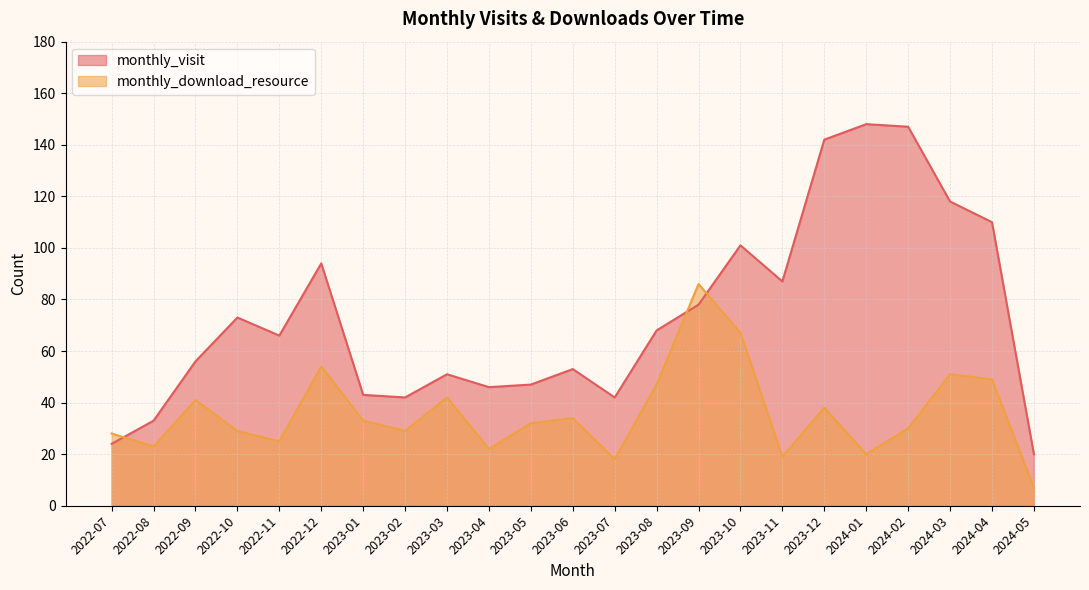

The value of monthly_download_resource at 2024-05 is 7. True or false?

True